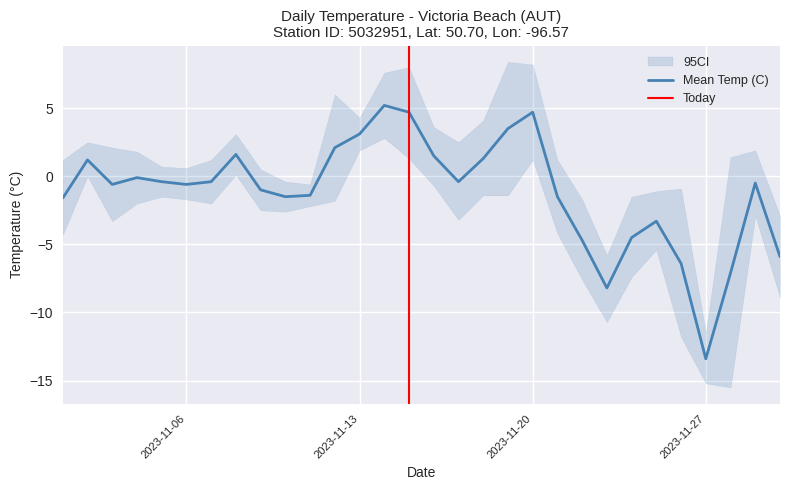

What is the lowest value of the Min Temp (C) series?

-15.5